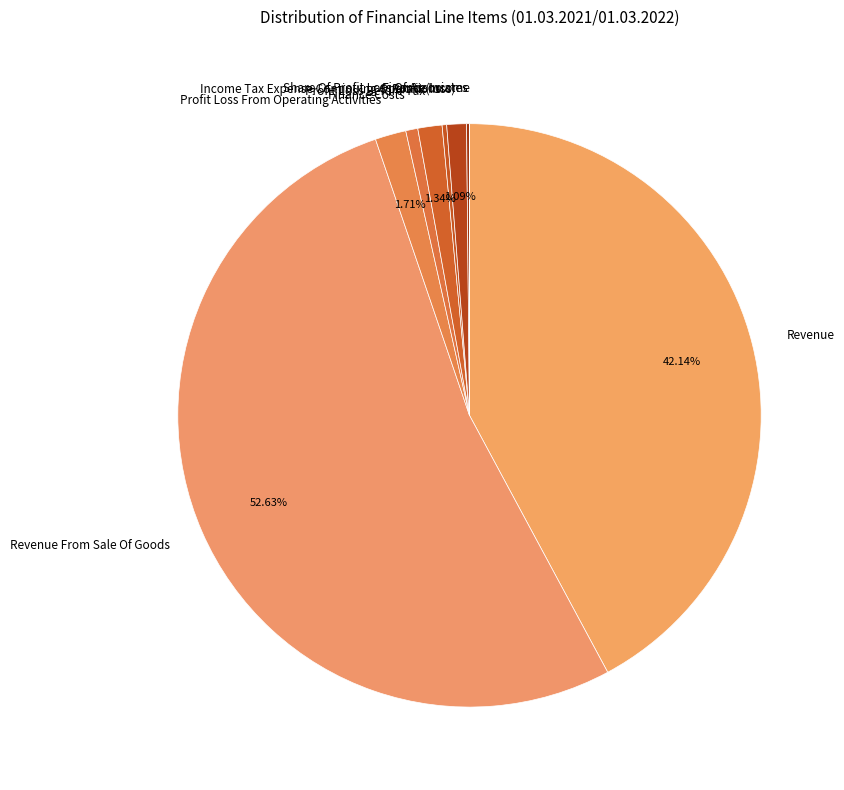

Is Revenue From Sale Of Goods the majority of the pie?

Yes